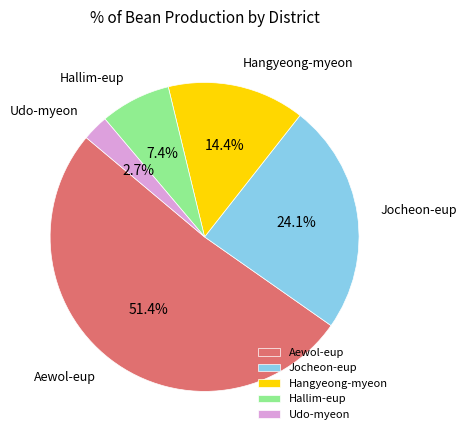

How many segments does this pie chart have?

5